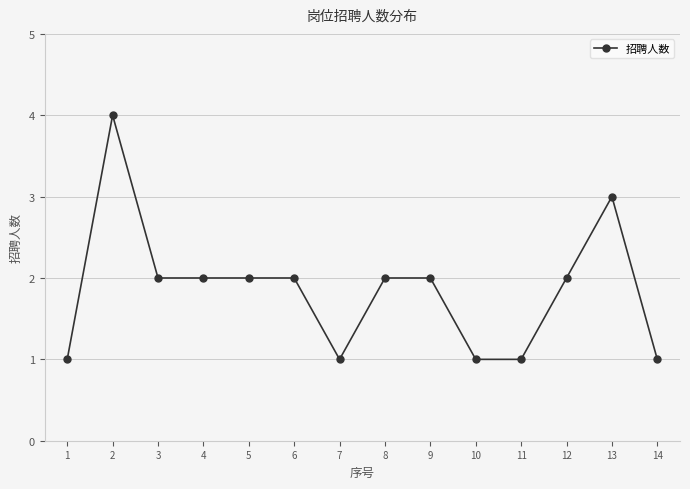

Which category has the highest value across all series?

2